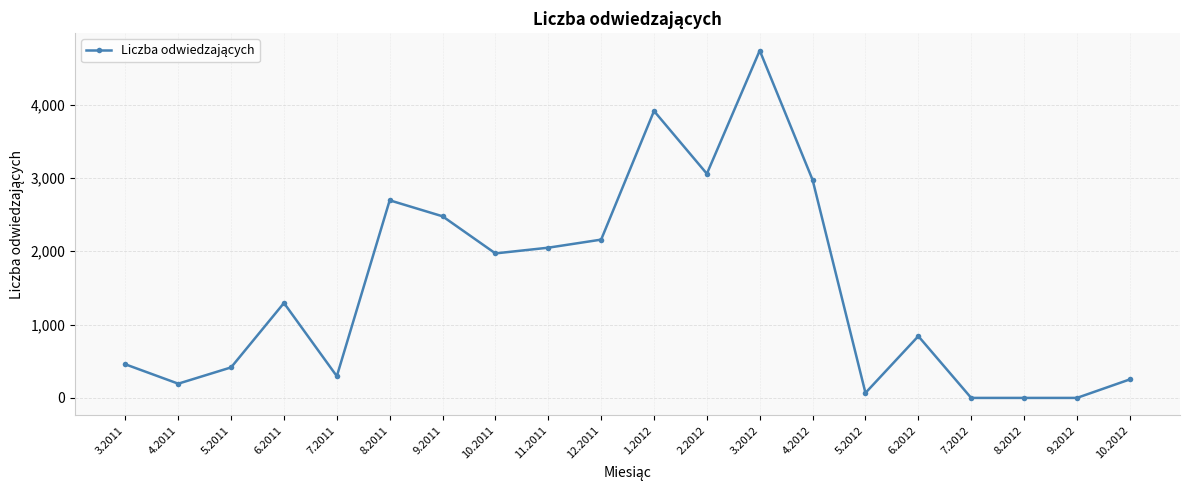

What is the average value?

1492